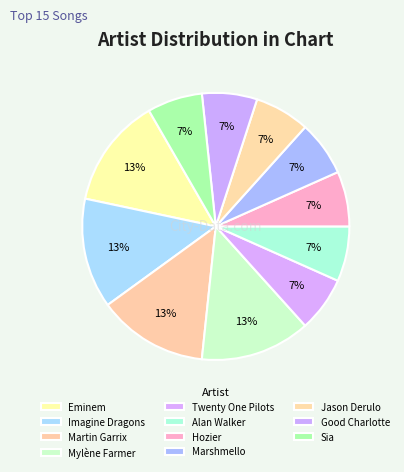

True or false: Martin Garrix accounts for 13% of the total.

True